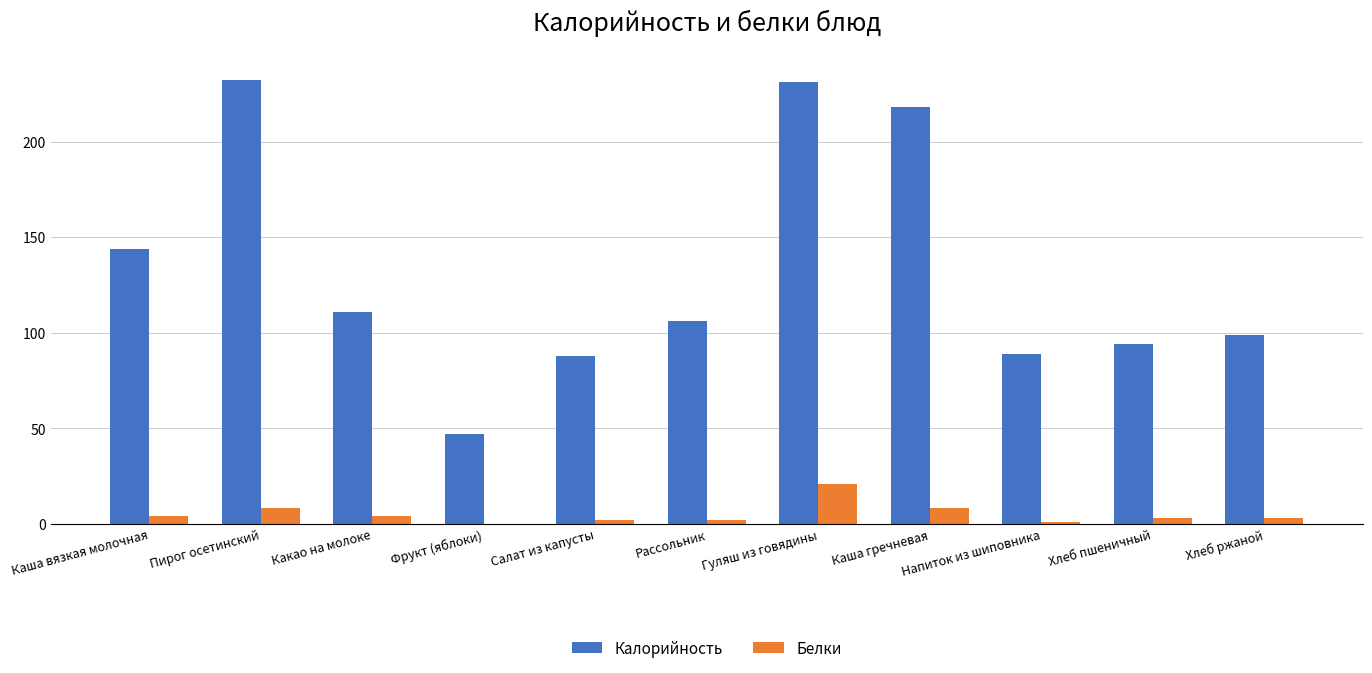

The Калорийность series shows 92 at Каша вязкая молочная. True or false?

False